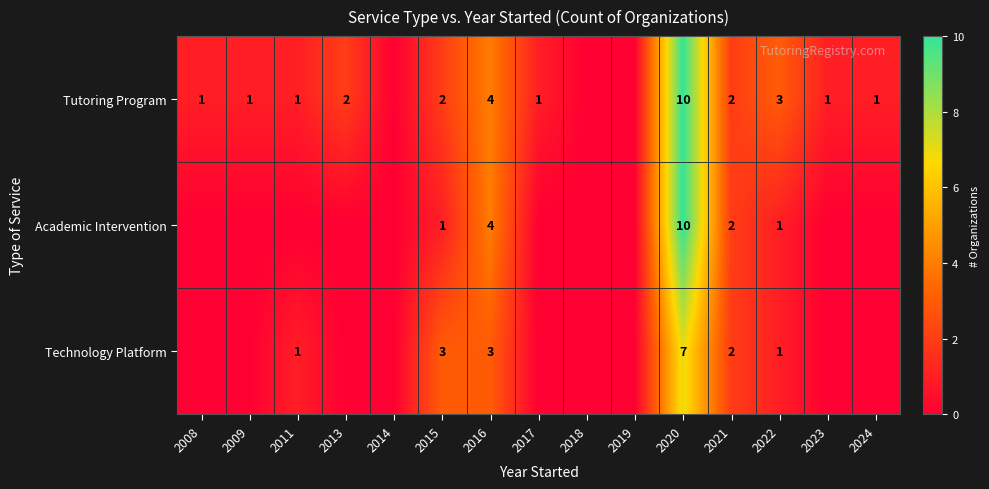

Which series has the widest spread of values?

Tutoring Program